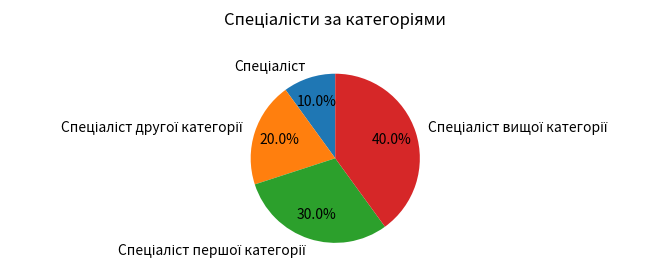

Is there a majority slice in this chart?

No